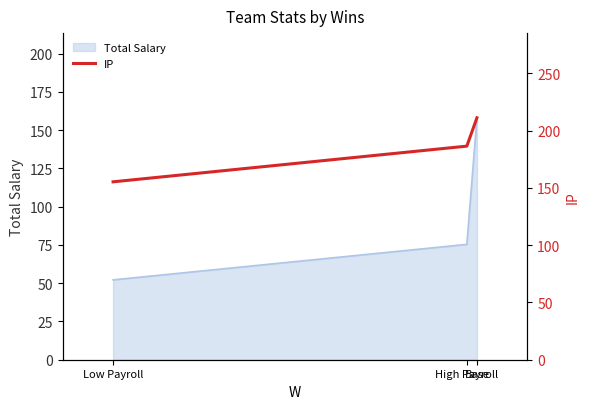

At which label does the data first exceed 186?

High Payroll